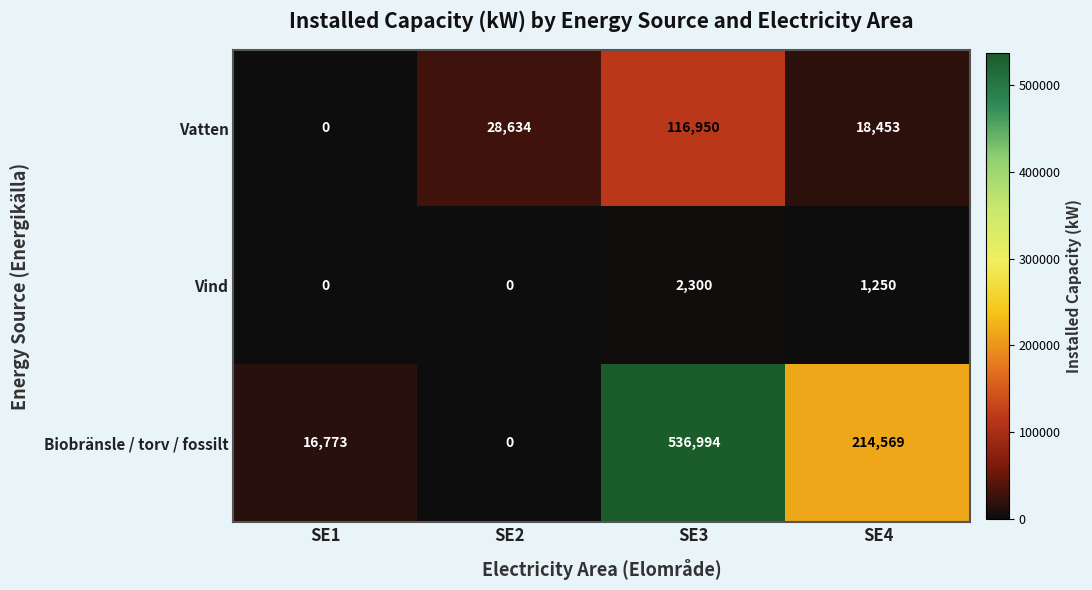

Which category has the lowest value in the Biobränsle / torv / fossilt series?

SE2